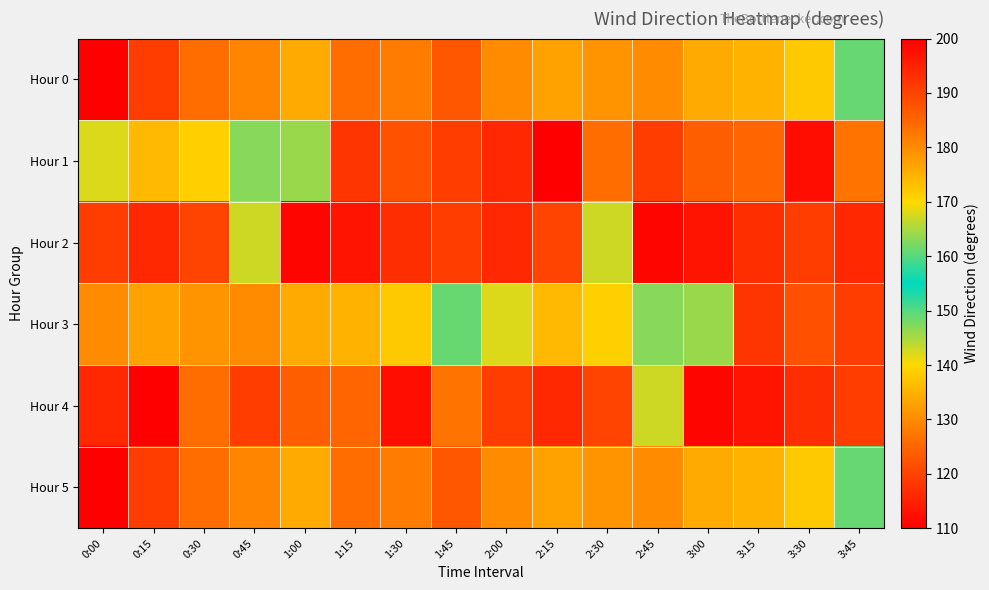

How many distinct data groups are displayed?

6